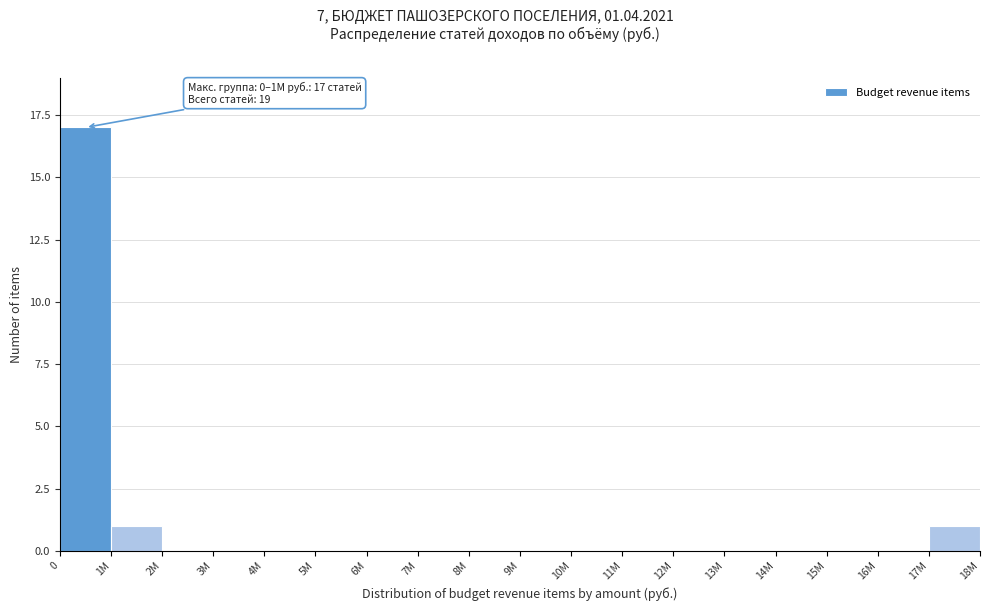

Reading left to right, what are all the values shown in this chart?

0=17	1M=1	2M=0	3M=0	4M=0	5M=0	6M=0	7M=0	8M=0	9M=0	10M=0	11M=0	12M=0	13M=0	14M=0	15M=0	16M=0	17M=1